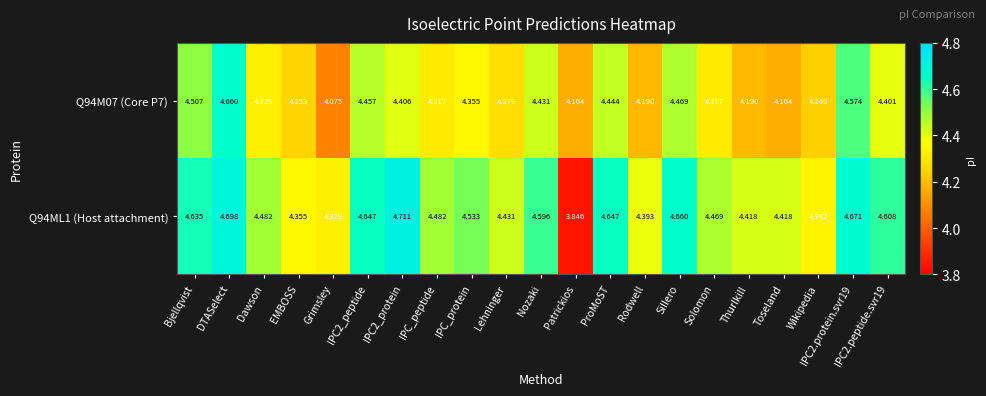

How many series are shown in this chart?

2